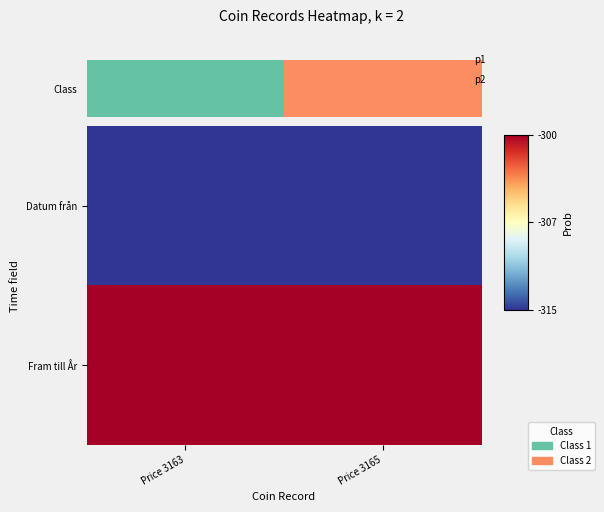

What is the total value across all series at Price 3165?

-615